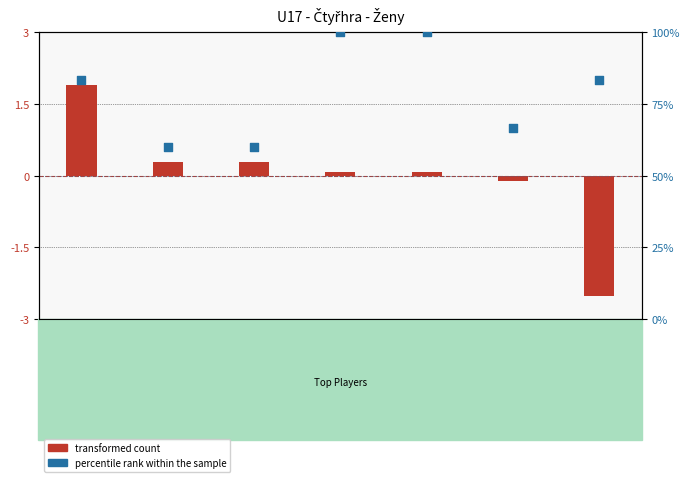

Which series reaches the maximum Y coordinate?

percentile rank within the sample